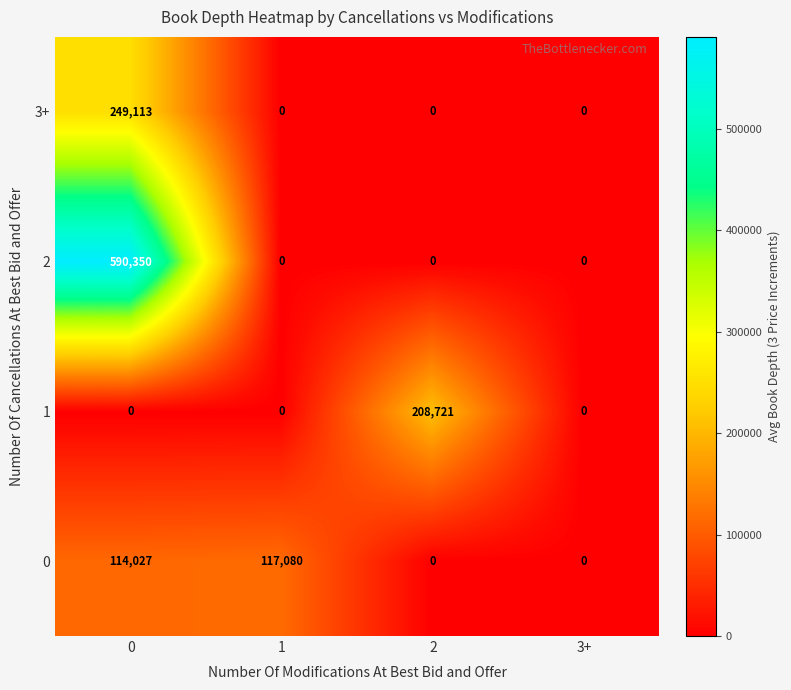

Reading right to left, transcribe all the data shown in this chart.

3+: 3+=0	2=0	1=0	0=249113
2: 3+=0	2=0	1=0	0=590350
1: 3+=0	2=208721	1=0	0=0
0: 3+=0	2=0	1=117080	0=114027